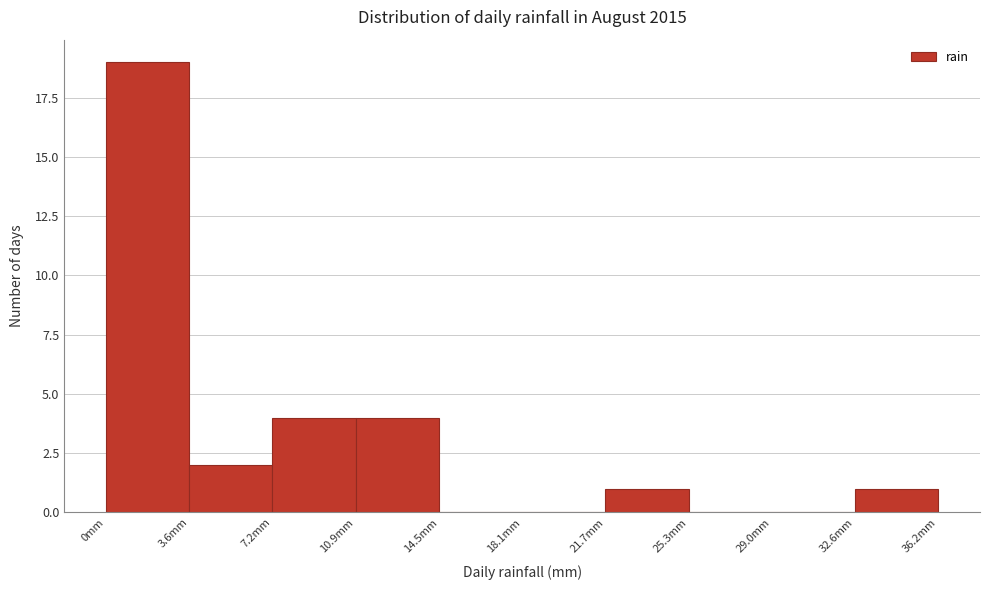

Reading left to right, transcribe this chart: for each bar, give the range it covers on the x-axis and its height. Neither the bar edges nor the heights are printed on the chart, so give them approximately, as read against the axes.

0.0 to 3.5: 19
3.5 to 7.0: 2
7.0 to 11.0: 4
11.0 to 14.5: 4
14.5 to 18.0: 0
18.0 to 21.5: 0
21.5 to 25.5: 1
25.5 to 29.0: 0
29.0 to 32.5: 0
32.5 to 36.0: 1